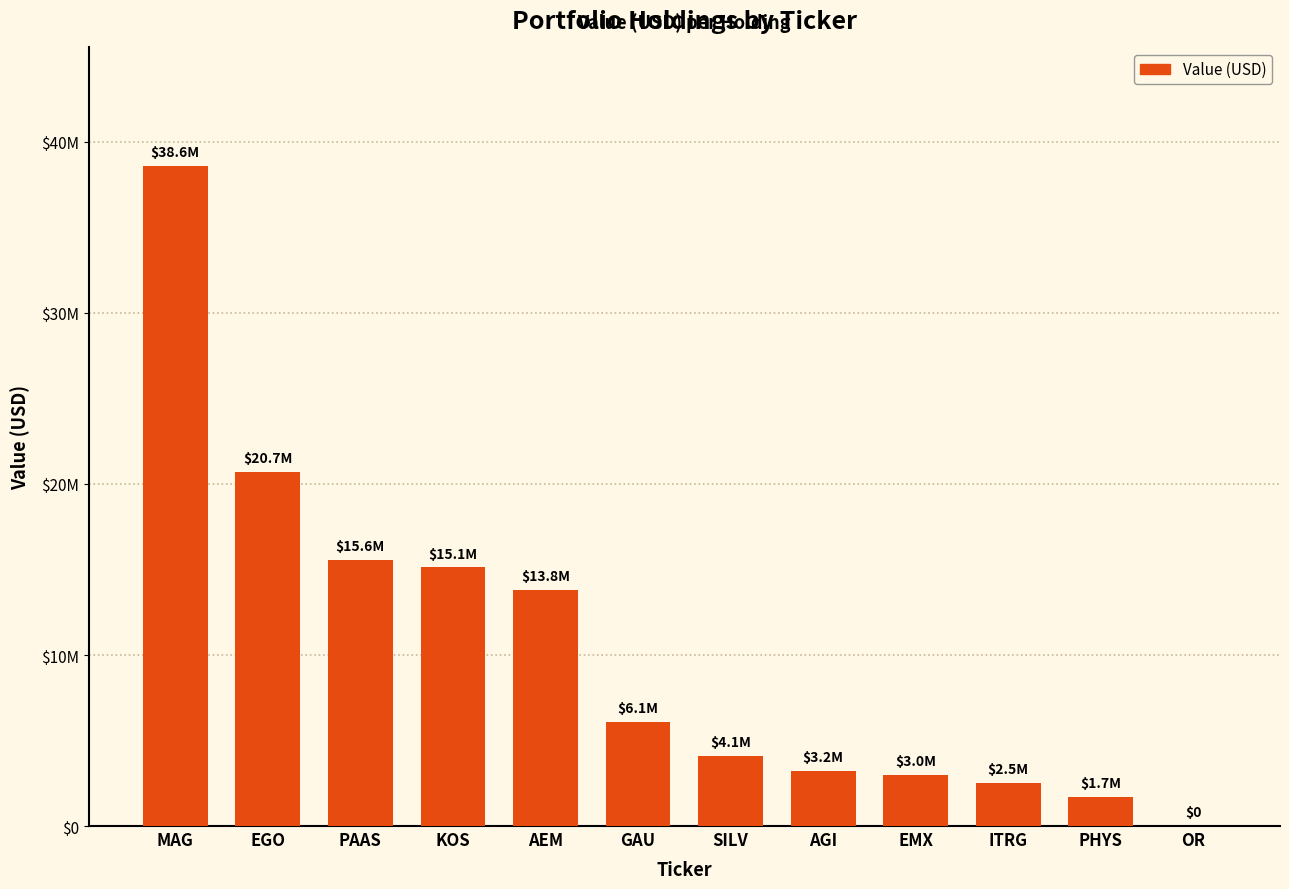

Approximately how many times larger is the value at MAG compared to GAU?

6.3